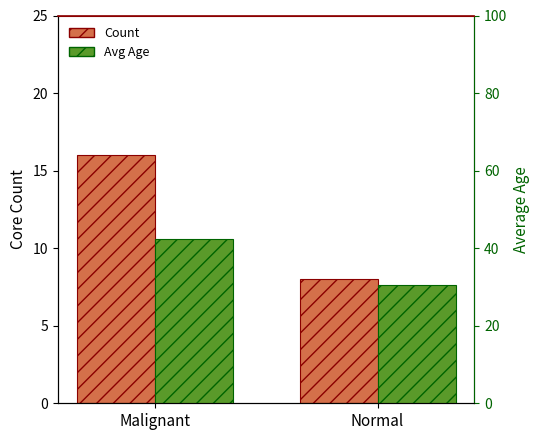

Which has a higher value, Malignant or Normal?

Malignant